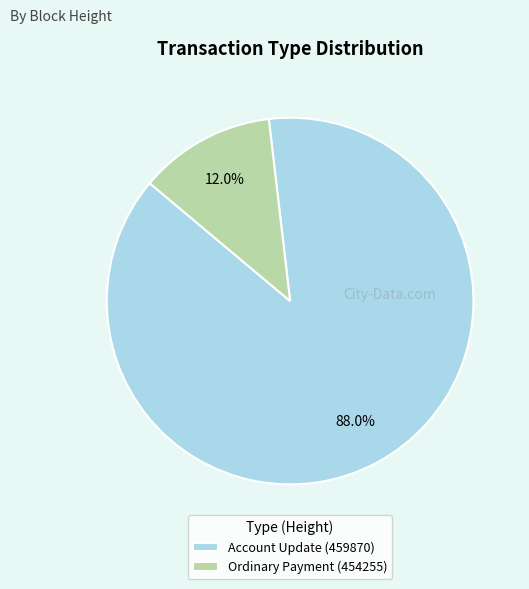

How much of the chart is everything except Account Update (459870)?

12.0%